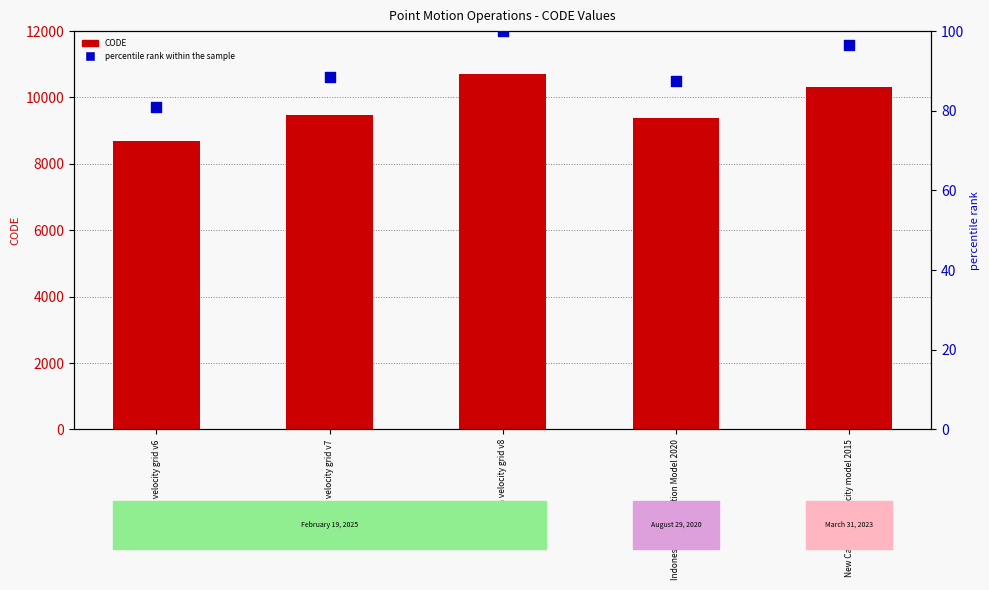

Which series has the largest total across all categories?

CODE